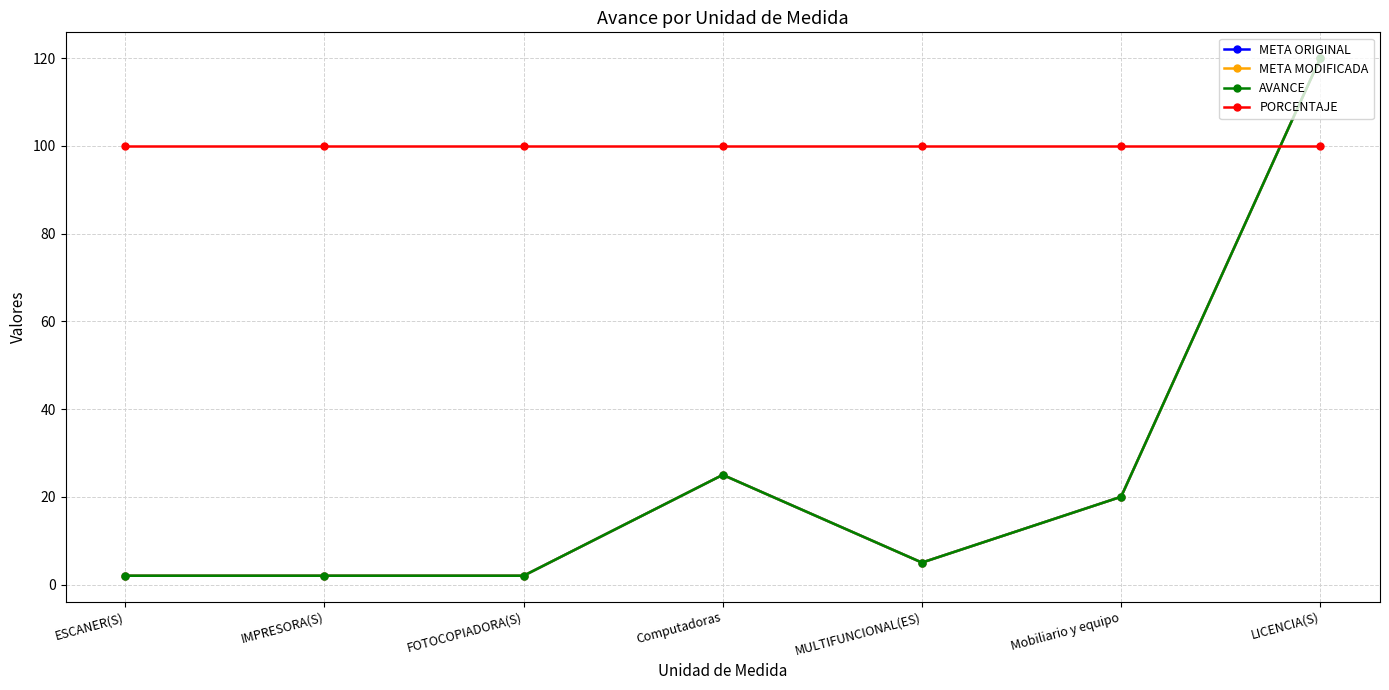

Where is the first local maximum for AVANCE?

Computadoras